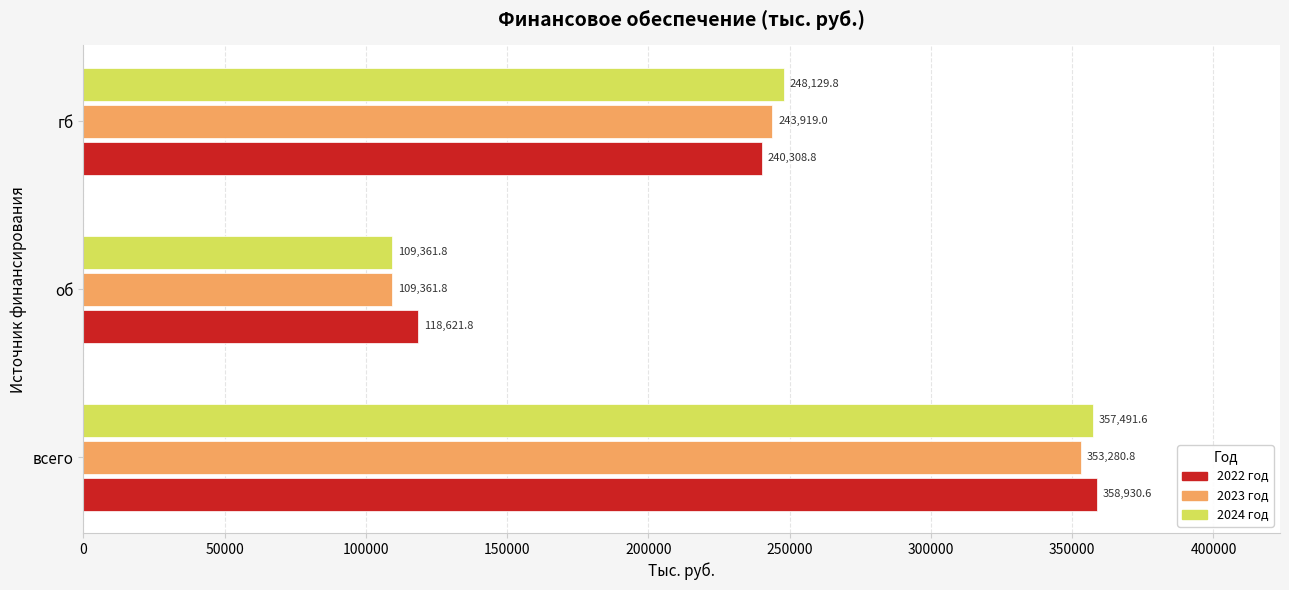

Rank the categories by 2023 год value from highest to lowest.

всего, гб, об